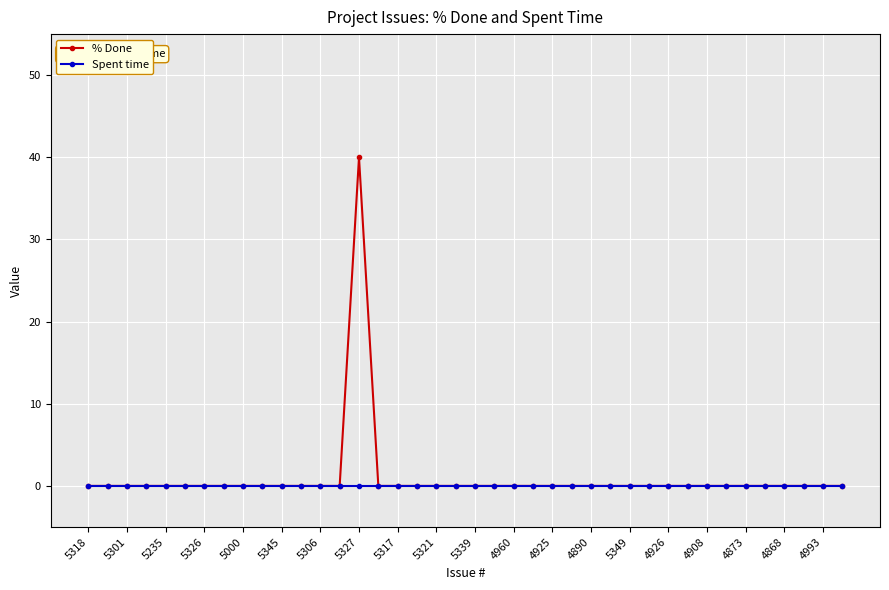

Rank the series by their maximum value, from lowest to highest.

Spent time, % Done